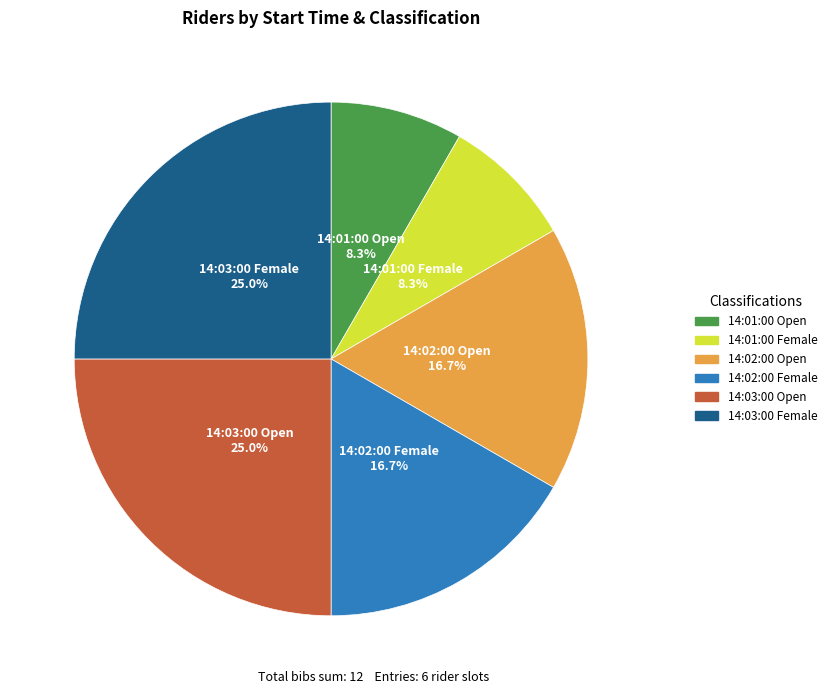

How many segments does this pie chart have?

6